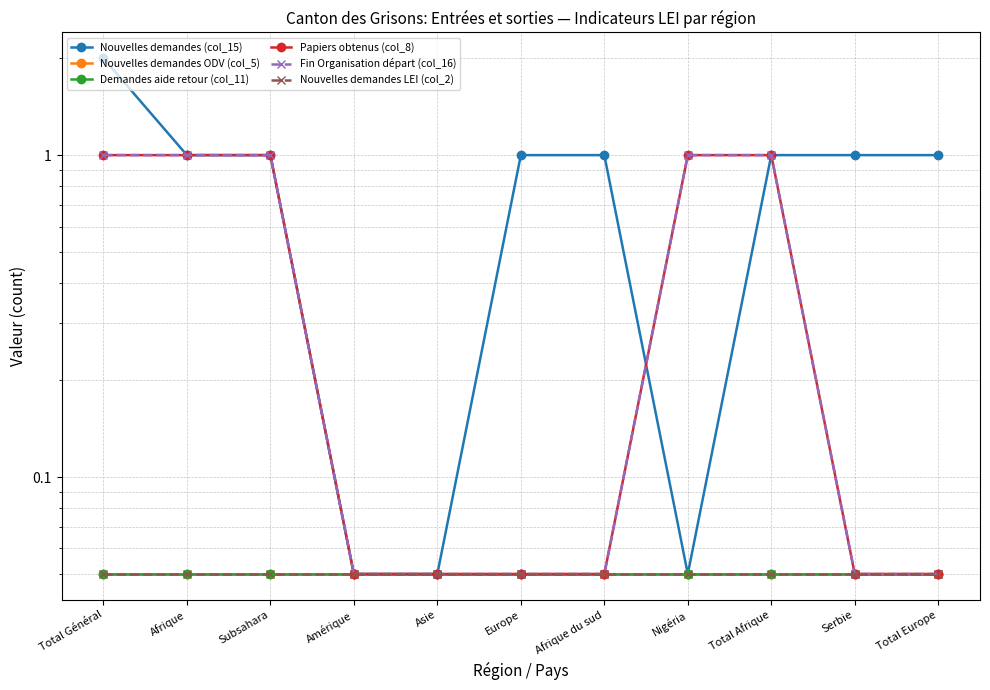

True or false: Fin Organisation départ (col_16) has more than 2 points higher than both neighbors.

False